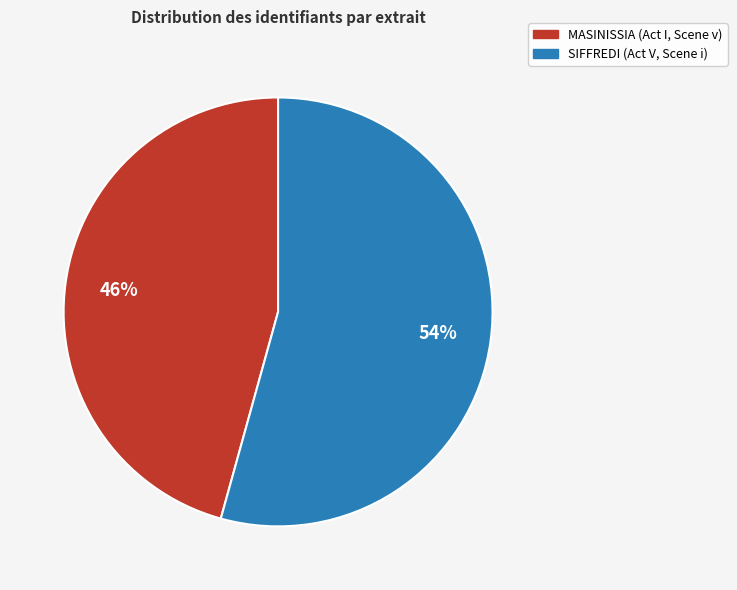

Which category accounts for the majority?

SIFFREDI (Act V, Scene i)